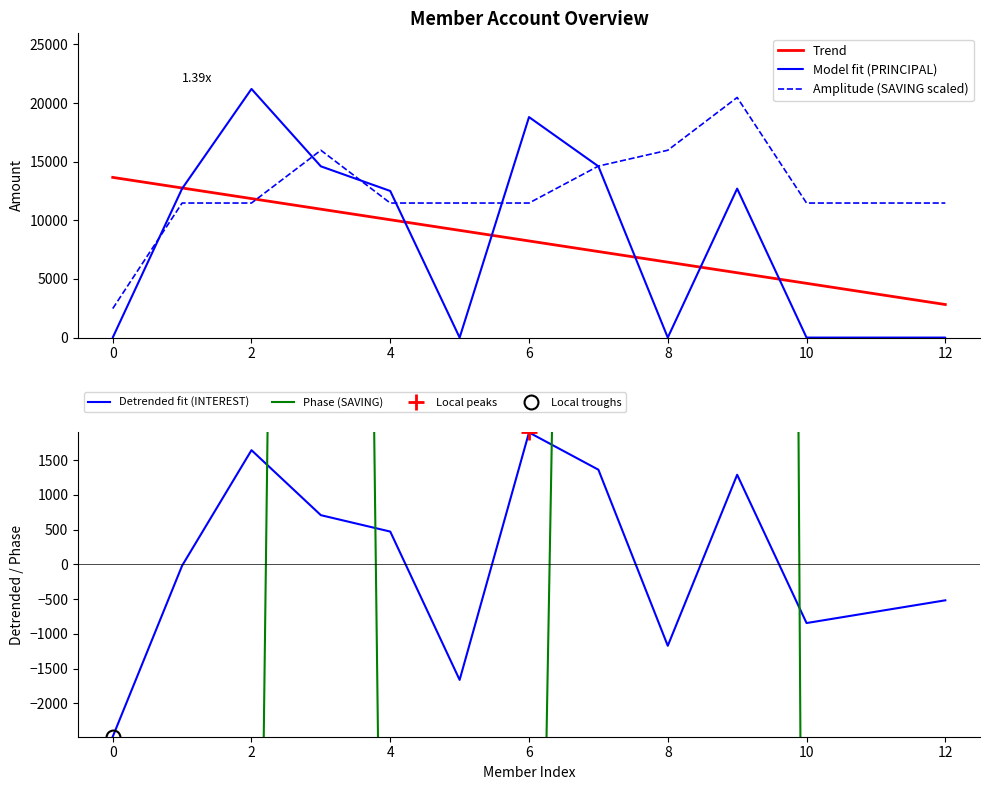

Which category has the highest value in the Amplitude (SAVING scaled) series?

9